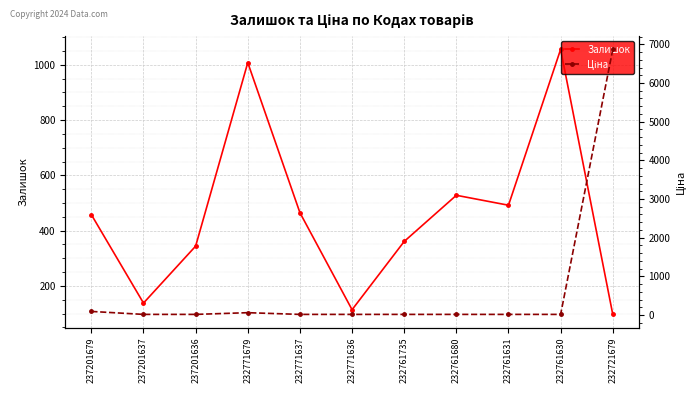

Between 237201637 and 237201679, which is larger?

237201679